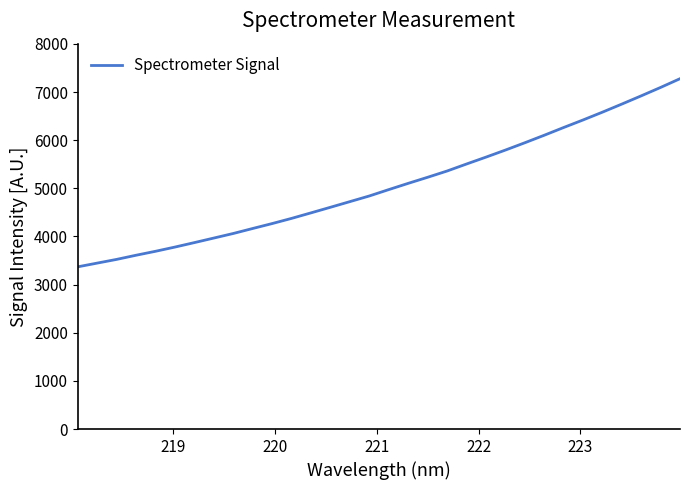

What is the minimum value shown in the chart?

3369.2